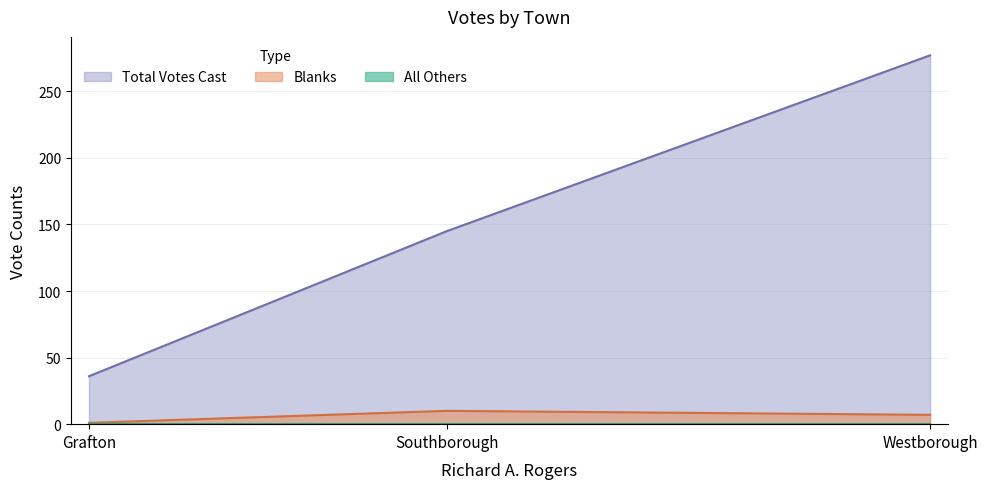

What is the label of the 1st point from the left?

Grafton